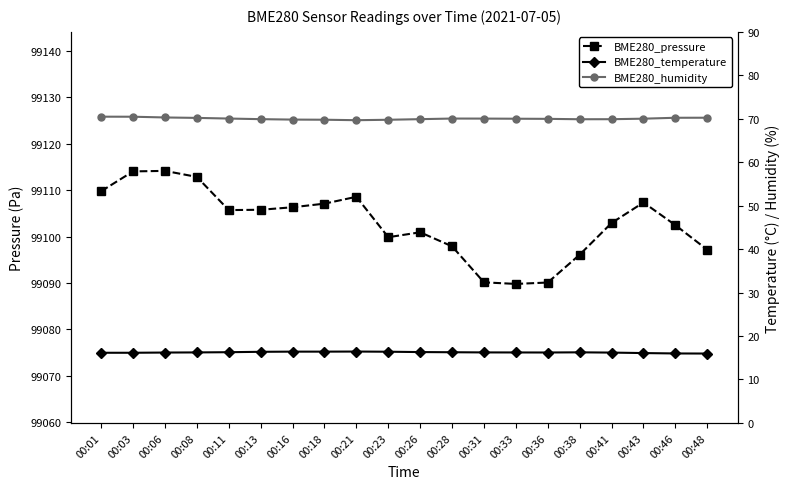

What is the value of the BME280_pressure point at the 14th from the left?

99089.8